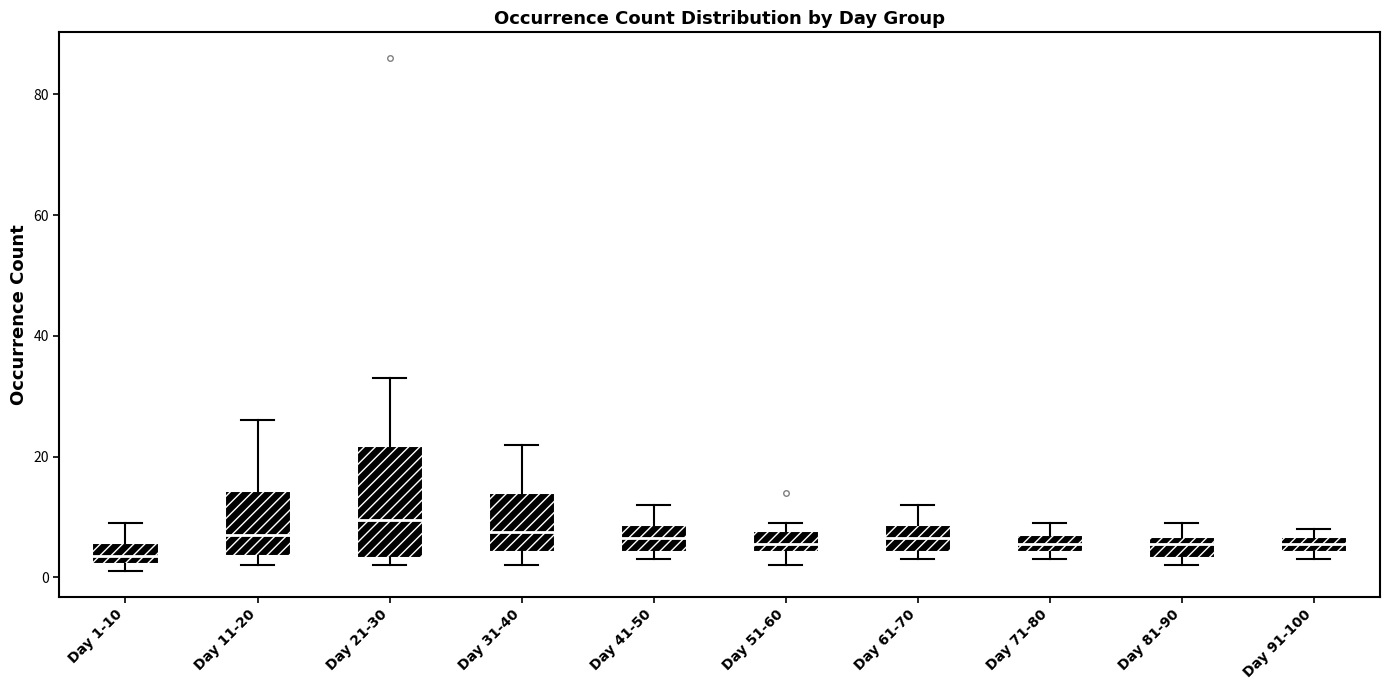

Where is the lower edge of the box for Day 31-40 on the y-axis? The values are not printed on the chart, so give them approximately, as read against the axis.

4